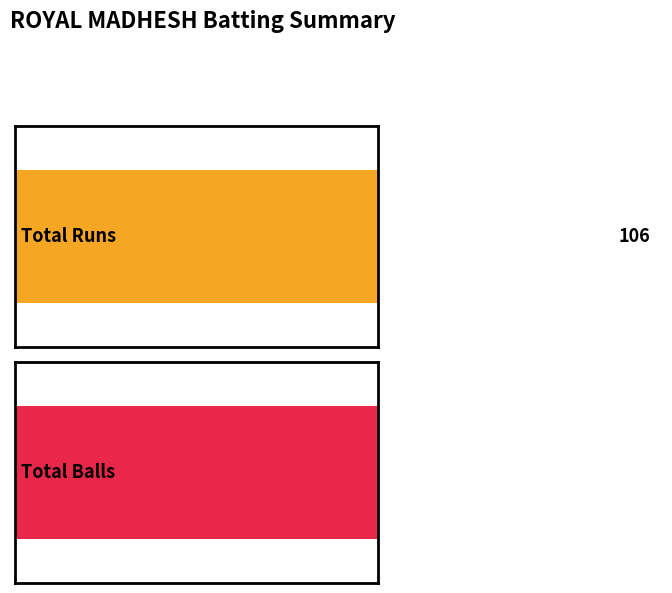

The value of Balls at Noorullah Rahman is 16. True or false?

False